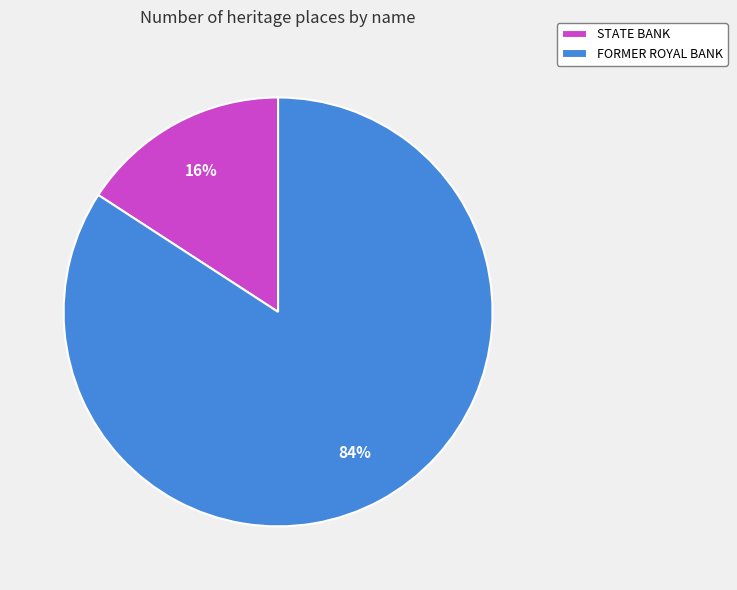

Between STATE BANK and FORMER ROYAL BANK, which is larger?

FORMER ROYAL BANK